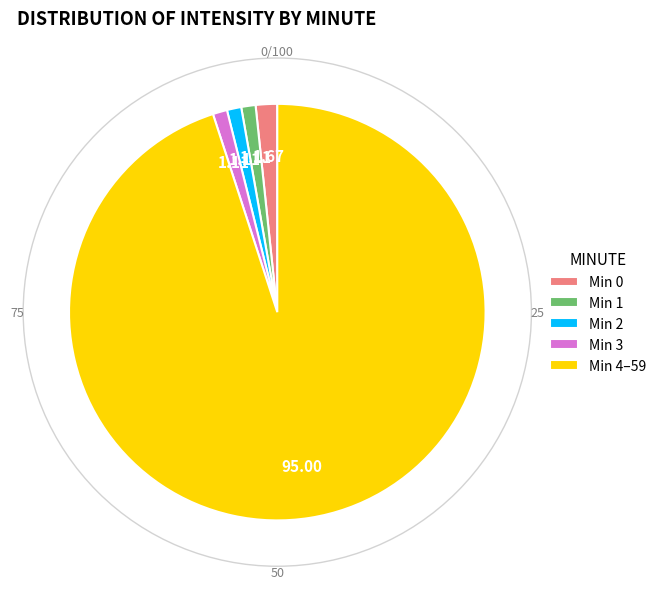

Combined, do Min 1 and Min 2 account for over 50%?

No